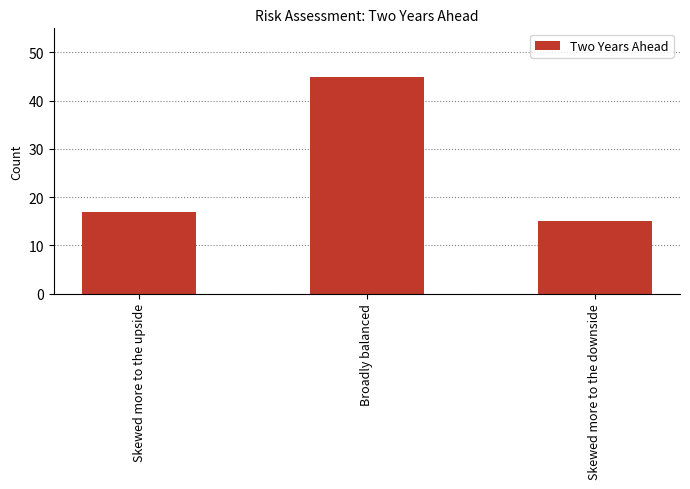

What is the change in value from Skewed more to the upside to Broadly balanced?

+28